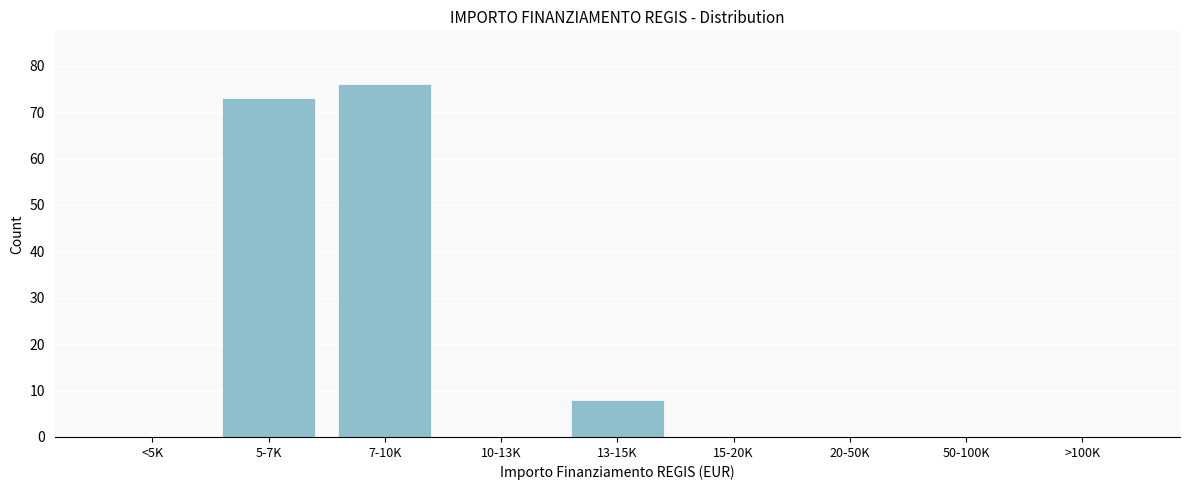

Reading left to right, extract all data points from this chart.

<5K=0	5-7K=73	7-10K=76	10-13K=0	13-15K=8	15-20K=0	20-50K=0	50-100K=0	>100K=0